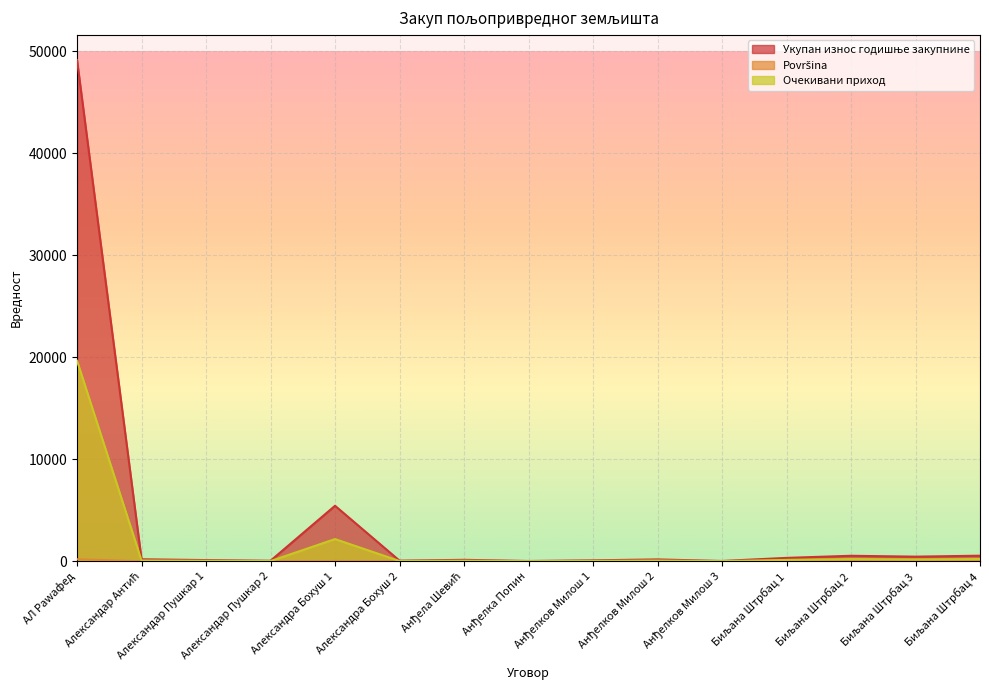

What is the label of the 9th point from the right?

Анђела Шевић